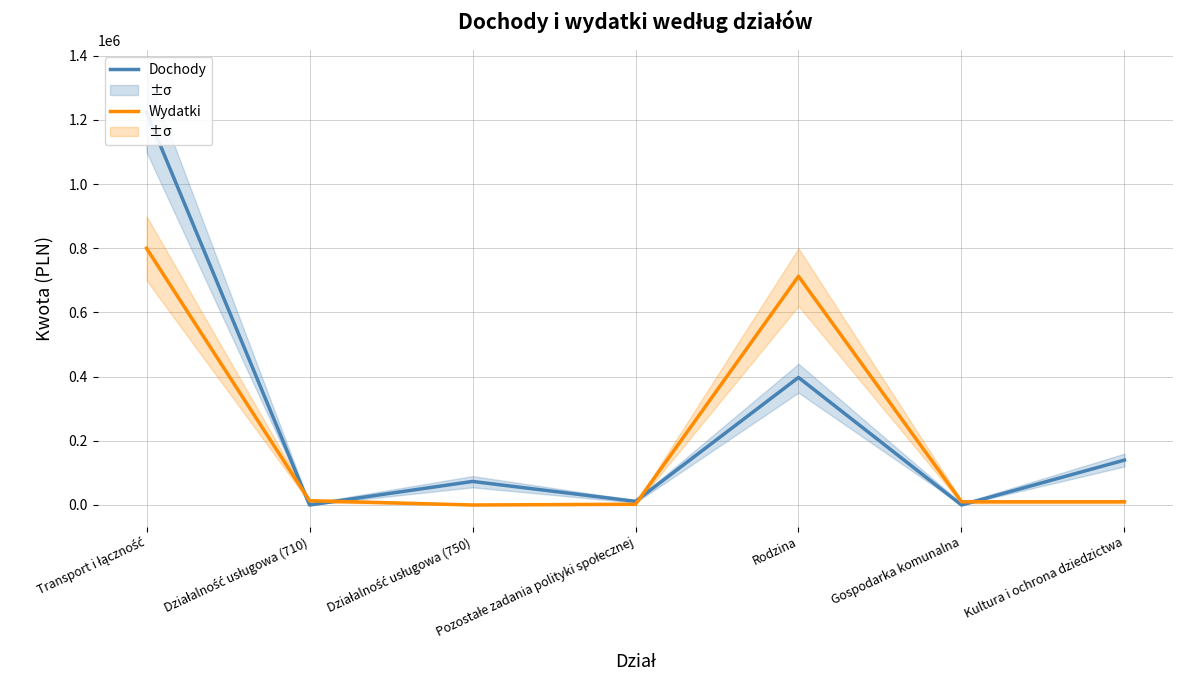

Reading right to left, extract all data points from this chart.

Dochody: Kultura i ochrona dziedzictwa=140000	Gospodarka komunalna=0	Rodzina=397464	Pozostałe zadania polityki społecznej=11387	Działalność usługowa (750)=73387	Działalność usługowa (710)=0	Transport i łączność=1224500
Wydatki: Kultura i ochrona dziedzictwa=10000	Gospodarka komunalna=10000	Rodzina=712832	Pozostałe zadania polityki społecznej=2300	Działalność usługowa (750)=0	Działalność usługowa (710)=13255	Transport i łączność=800000